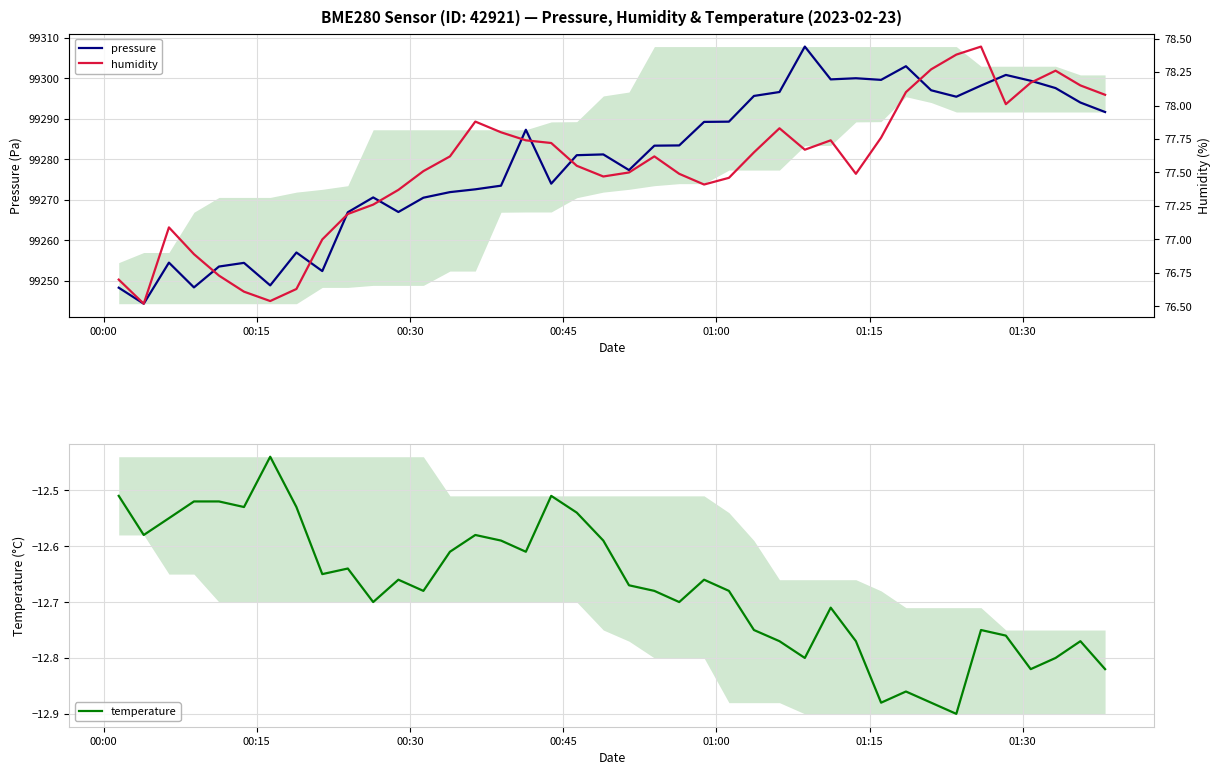

True or false: pressure and humidity intersect in this chart.

False